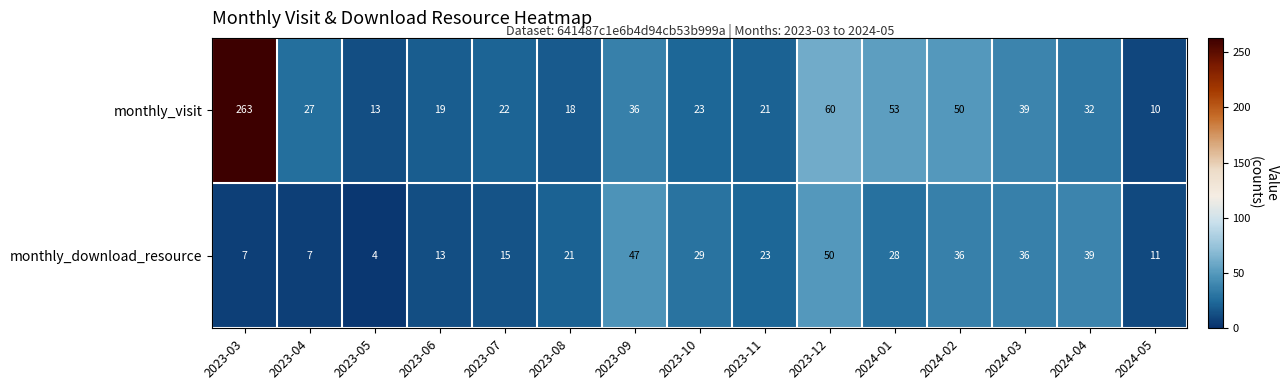

List the series in order of their peak value, highest first.

monthly_visit, monthly_download_resource